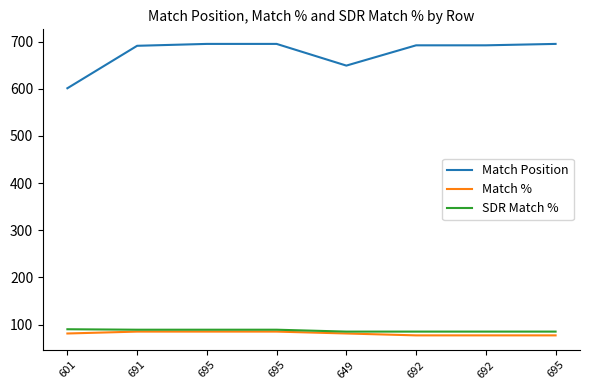

Reading left to right, extract all data points from this chart.

Match Position: 601=601	691=691	695=695	695=695	649=649	692=692	692=692	695=695
Match %: 601=81	691=85	695=85	695=85	649=81	692=77	692=77	695=77
SDR Match %: 601=90	691=89	695=89	695=89	649=85	692=85	692=85	695=85